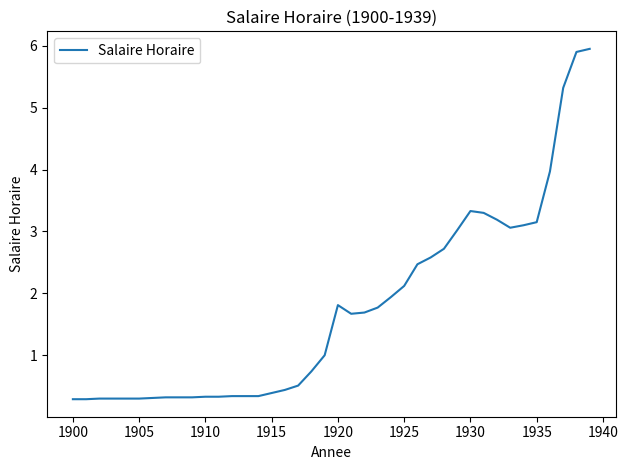

What is the difference between the maximum and minimum values?

5.7